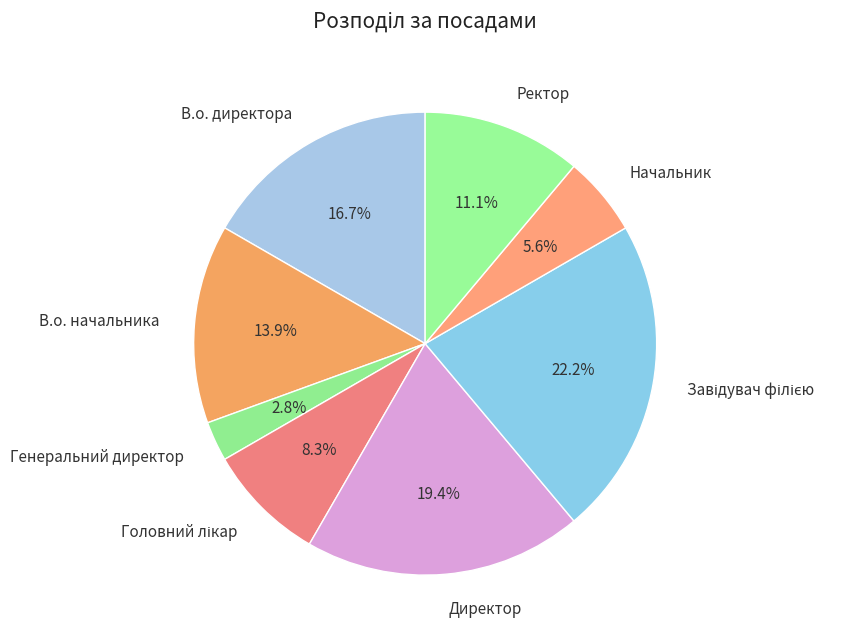

Is В.о. начальника the majority of the pie?

No